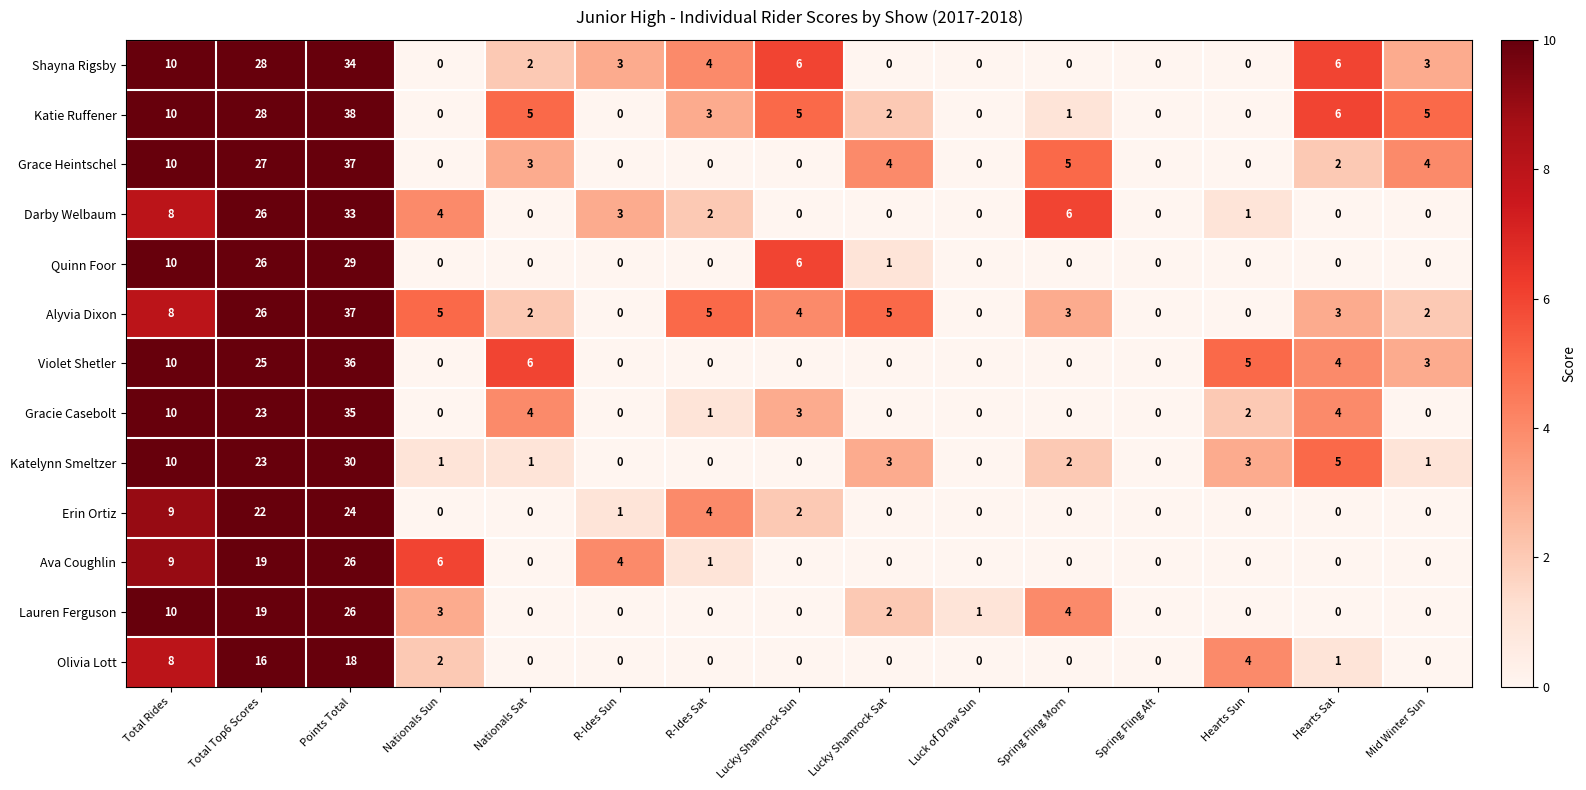

Is it true that Alyvia Dixon equals 11 at R-Ides Sun?

False